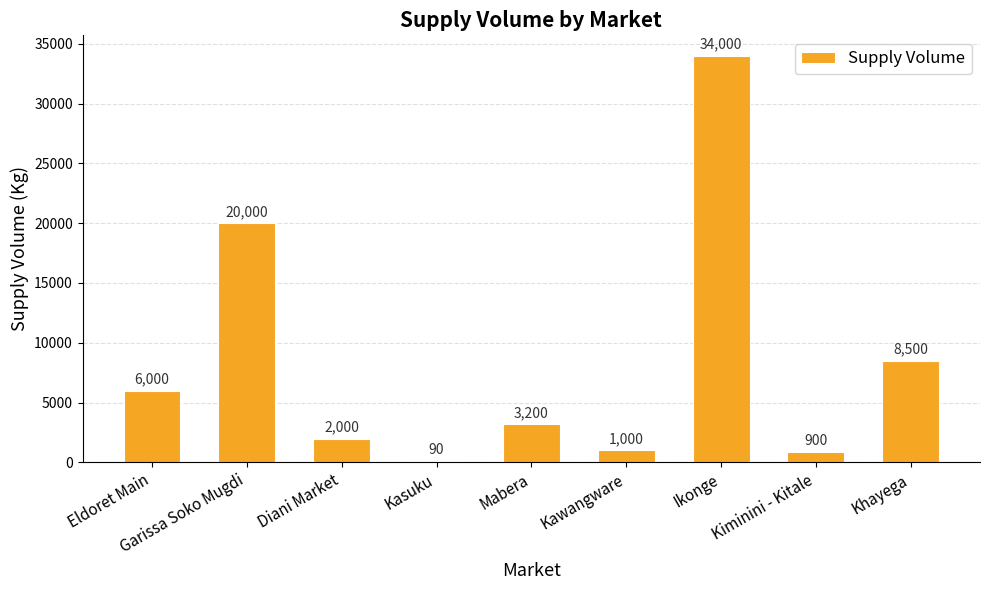

What is the sum of the values at Ikonge and Kasuku?

34090